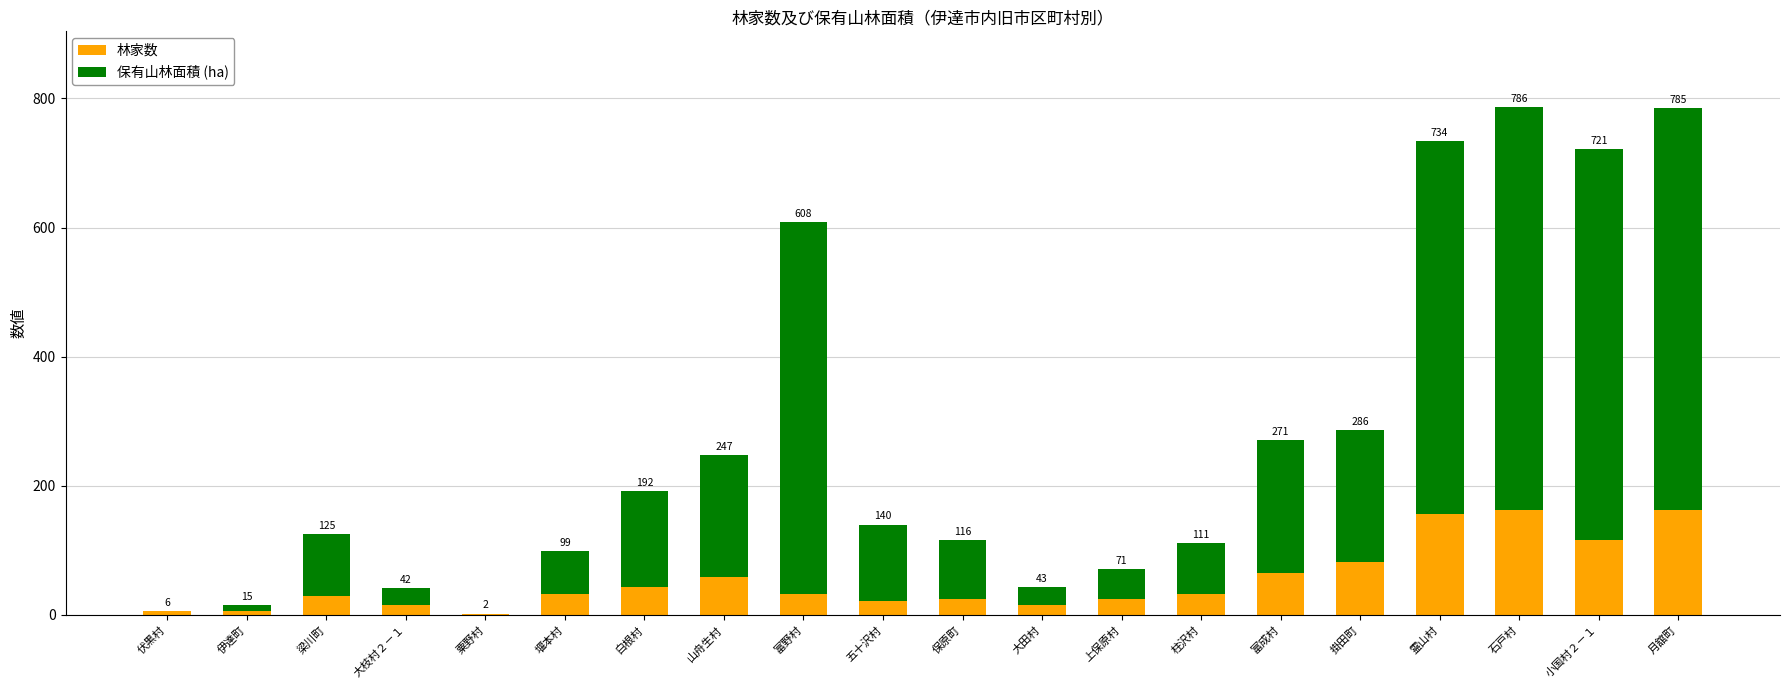

Are the bars grouped side by side (vs. stacked)?

No